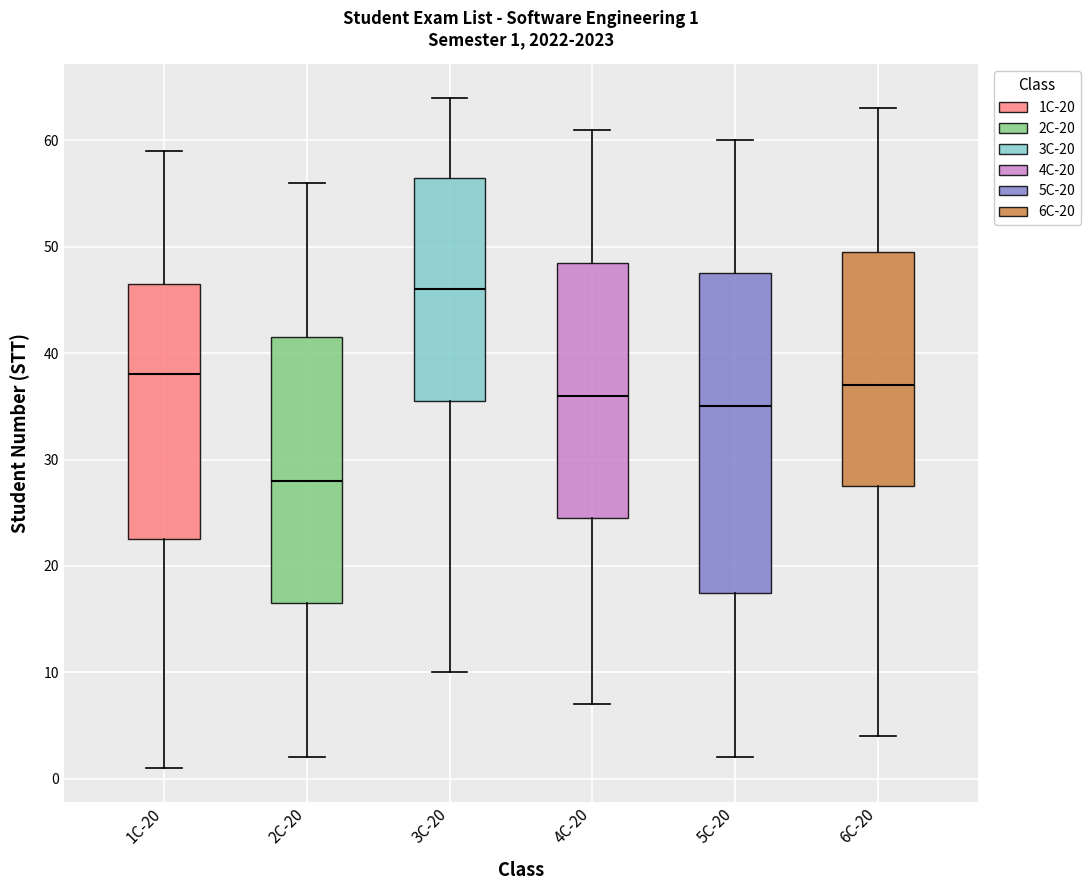

Which box's median line is the lowest?

2C-20